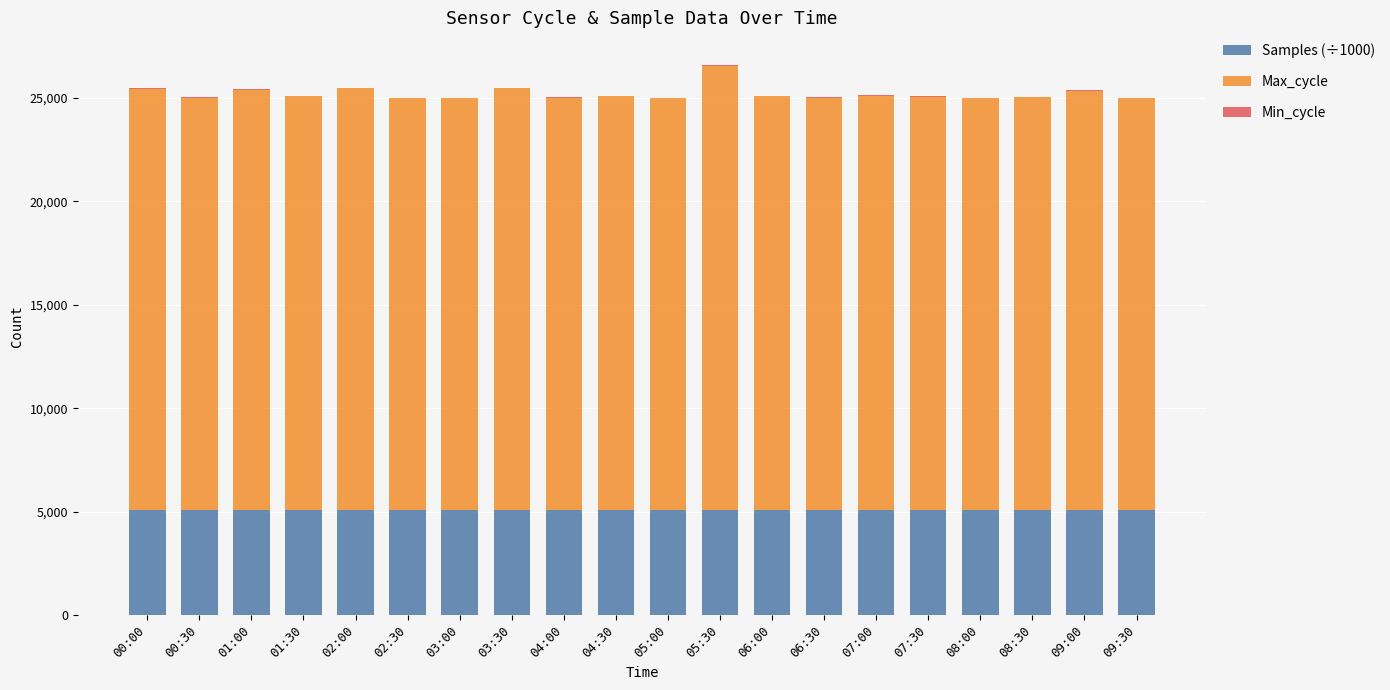

Is it true that Samples (÷1000) equals 5073.0 at 03:00?

True